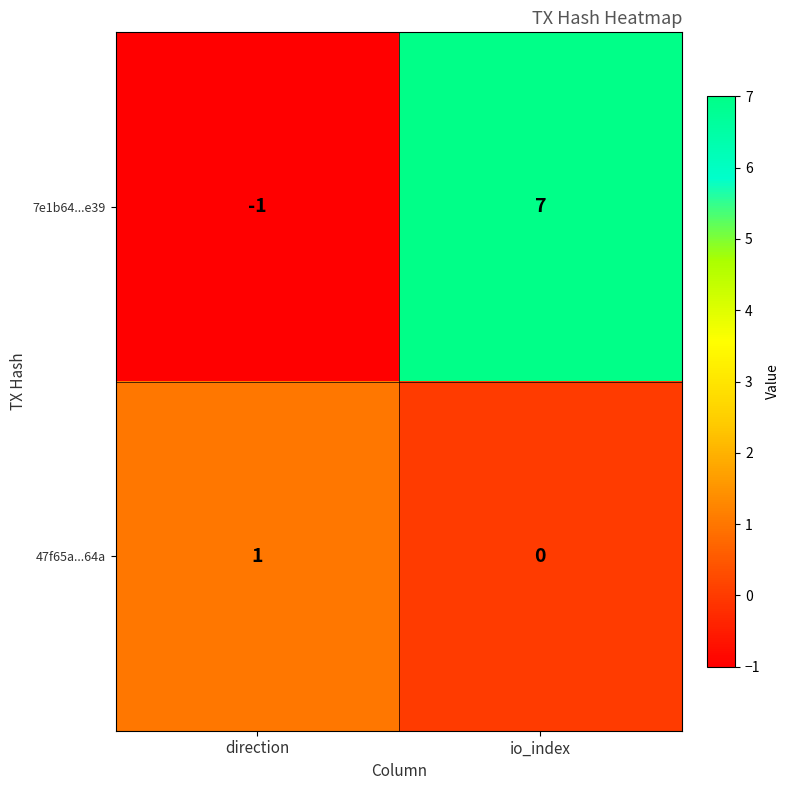

What is the spread (max minus min) of values at io_index?

7